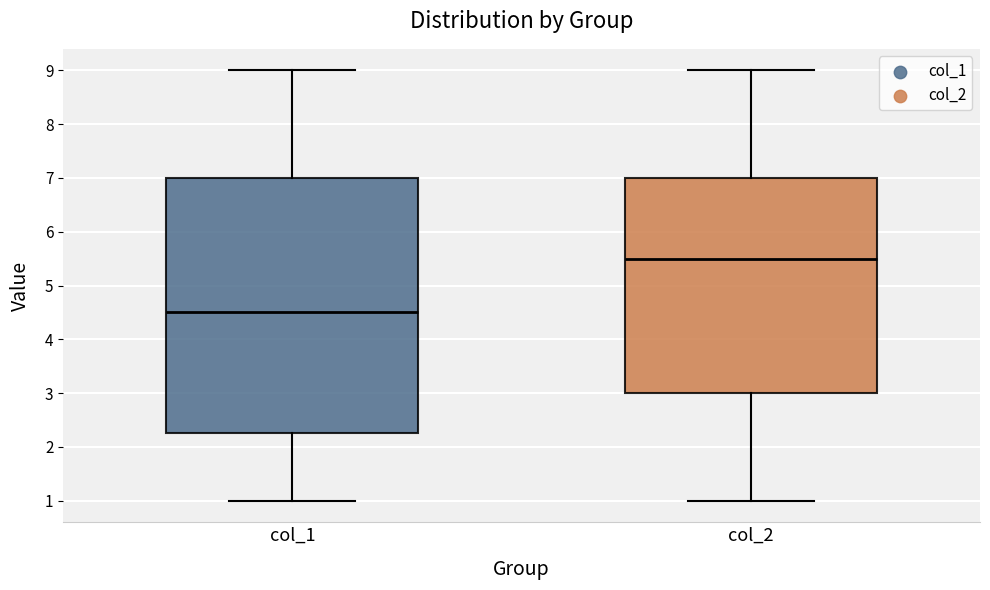

Which box is the tallest, from its lower edge to its upper edge?

col_1